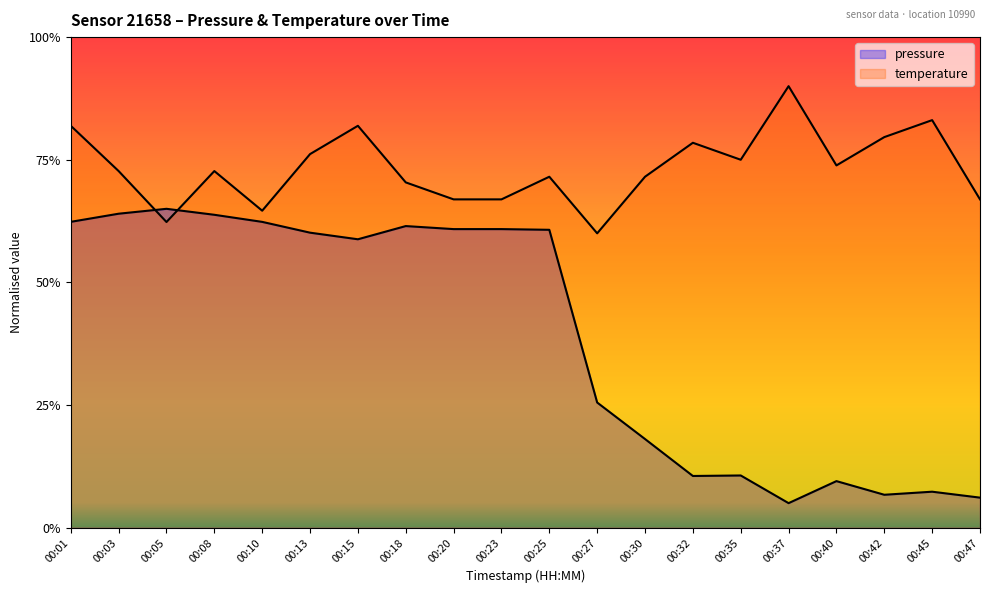

The pressure series shows 0.6 at 00:08. True or false?

True